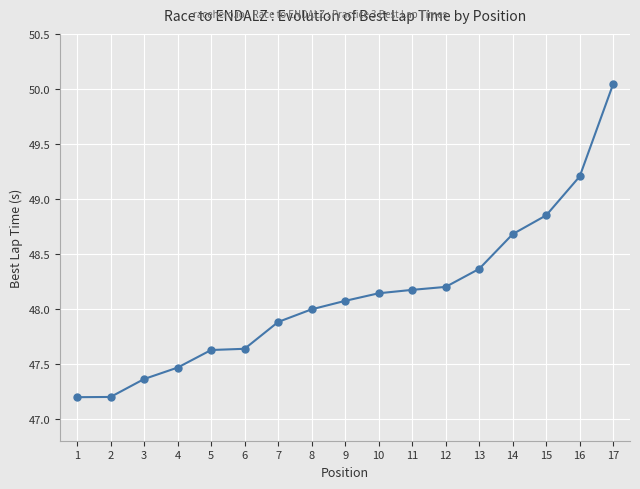

Which has a higher value, 12 or 17?

17